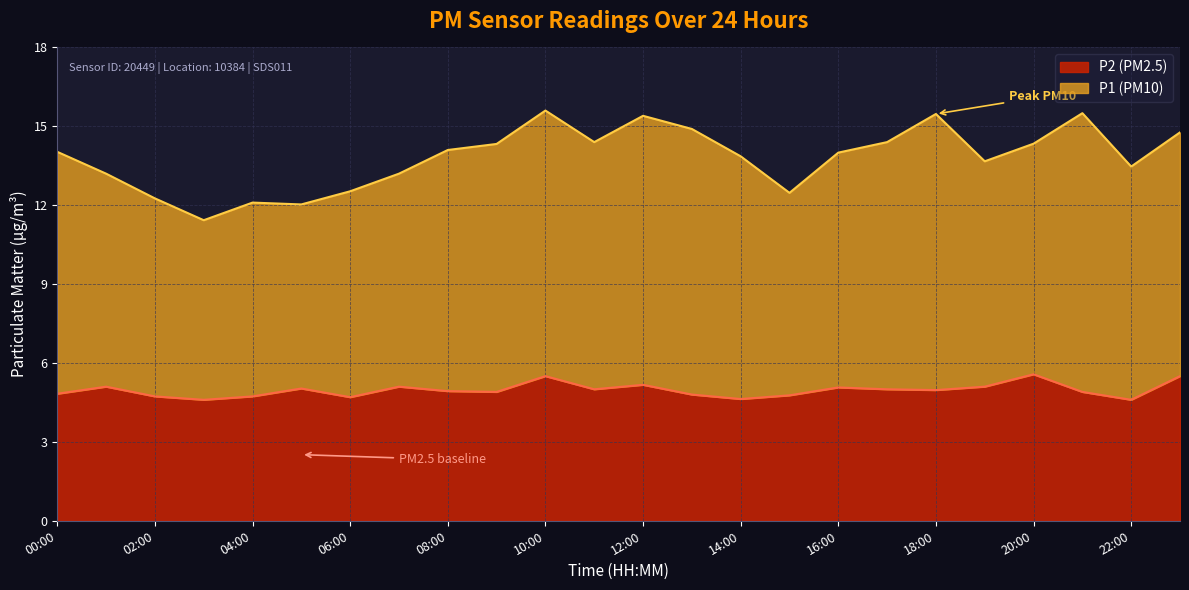

Rank the categories by value from lowest to highest.

03:00, 22:00, 14:00, 06:00, 02:00, 04:00, 15:00, 13:00, 00:00, 09:00, 21:00, 08:00, 18:00, 11:00, 17:00, 05:00, 16:00, 01:00, 07:00, 19:00, 12:00, 10:00, 23:00, 20:00